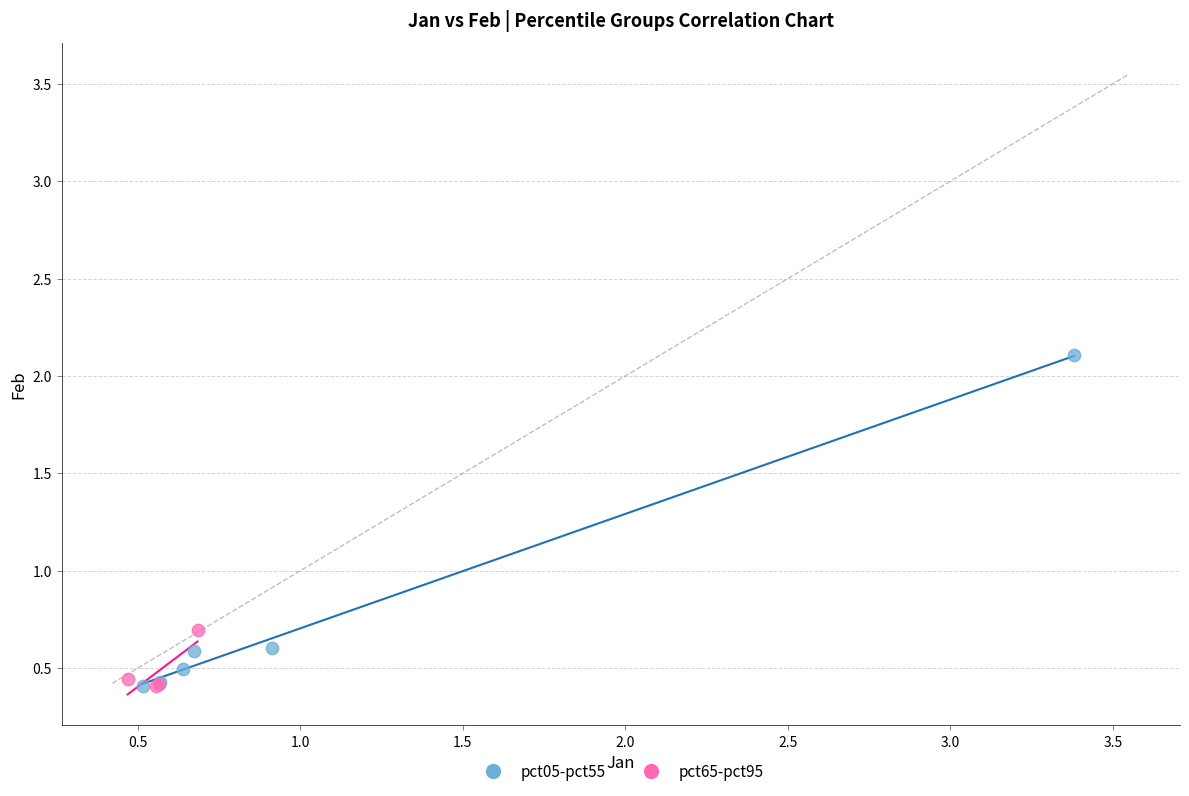

Which series has the largest Y range (max minus min)?

pct05-pct55